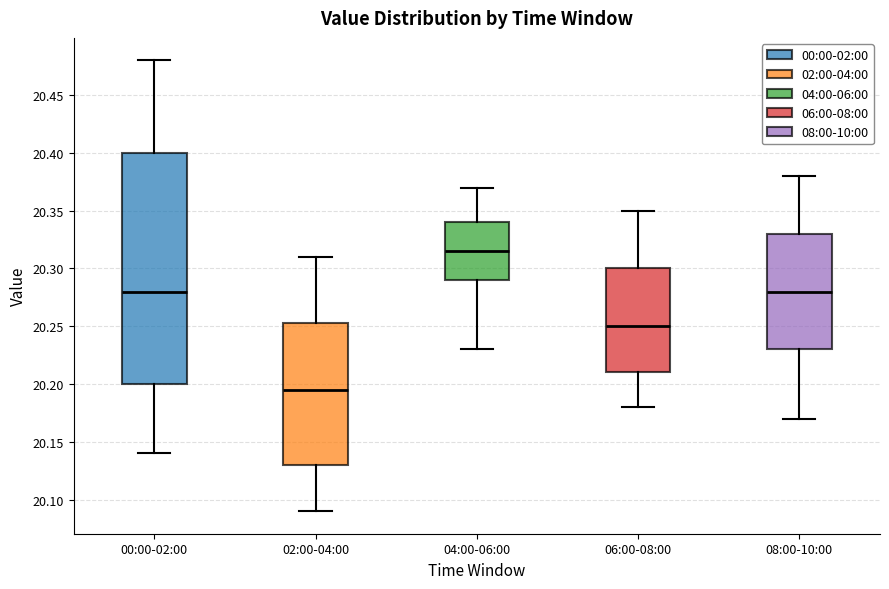

Reading left to right, transcribe this box plot: for each box, give where its median line is, the range the box spans, and where its two whiskers end, as read against the y-axis. The values are not printed on the chart, so give them approximately, as read against the axis.

00:00-02:00: median 20.280, box 20.200 to 20.400, whiskers 20.140 to 20.480
02:00-04:00: median 20.195, box 20.130 to 20.255, whiskers 20.090 to 20.310
04:00-06:00: median 20.315, box 20.290 to 20.340, whiskers 20.230 to 20.370
06:00-08:00: median 20.250, box 20.210 to 20.300, whiskers 20.180 to 20.350
08:00-10:00: median 20.280, box 20.230 to 20.330, whiskers 20.170 to 20.380